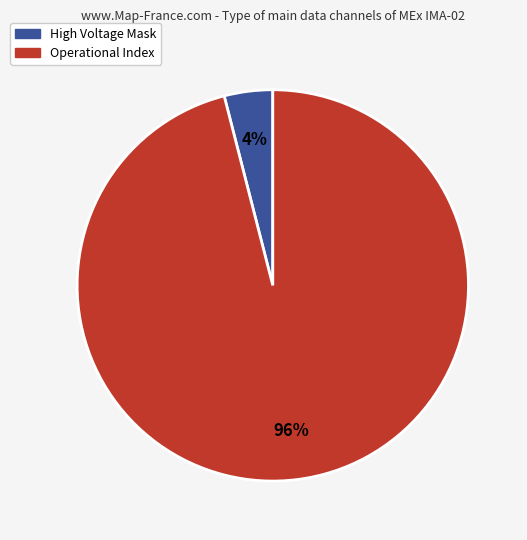

Does any single category account for the majority?

Yes